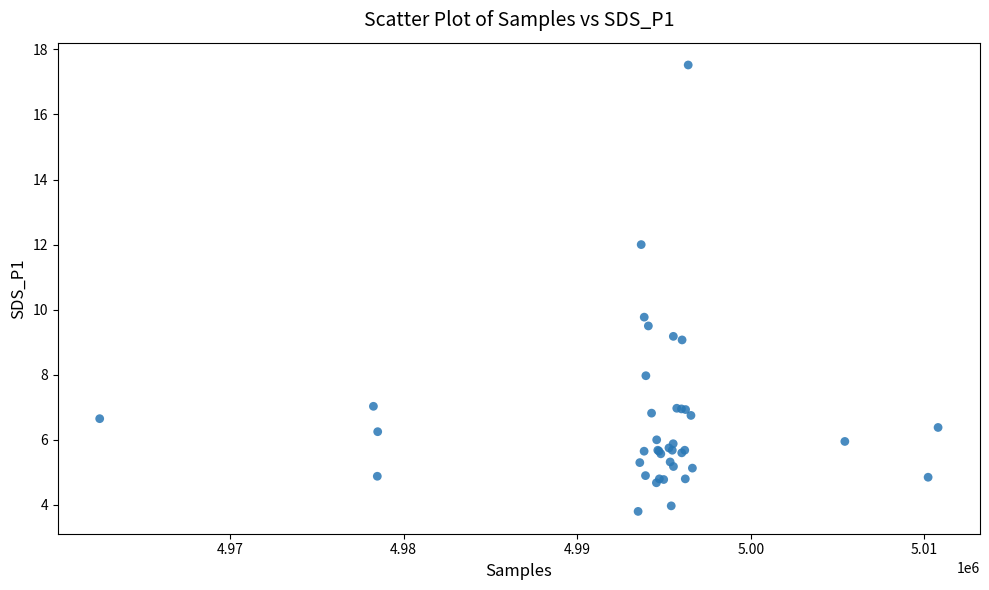

What Y value in the scatter plot is closest to 10?

9.8